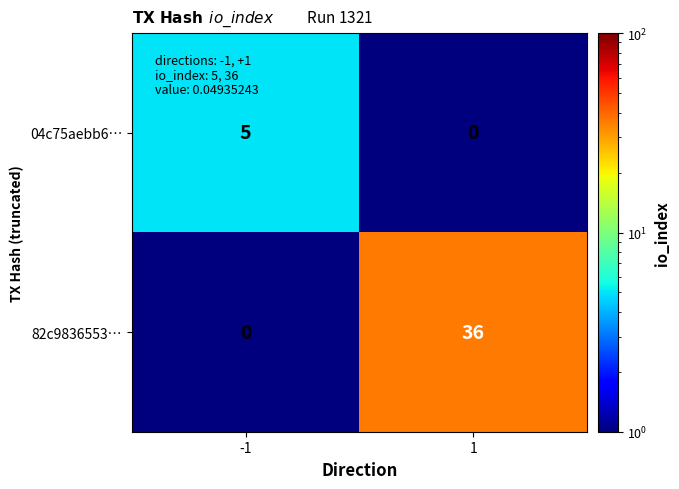

True or false: 04c75aebb6… has a value of 0 at 1.

True